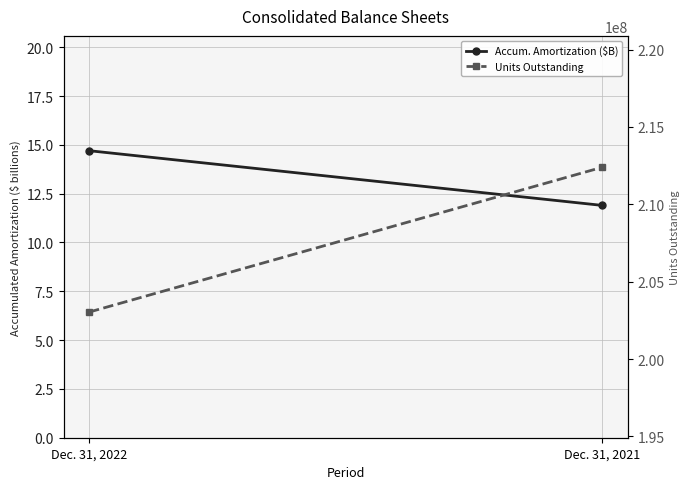

How many lines are shown in the chart?

2